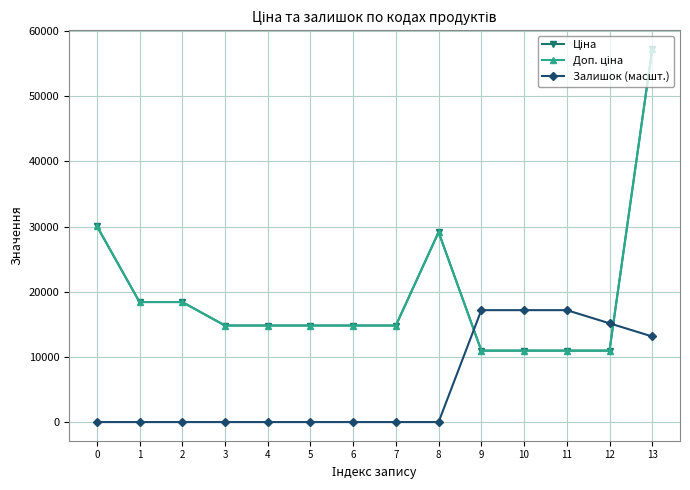

Reading left to right, what are all the values shown in this chart?

Ціна: 30102.8	18420.9	18420.9	14817.6	14817.6	14817.6	14817.6	14817.6	29152.3	10964.4	10964.4	10964.4	10964.4	57258.0
Доп. ціна: 30102.8	18420.9	18420.9	14817.6	14817.6	14817.6	14817.6	14817.6	29152.3	10964.4	10964.4	10964.4	10964.4	57258.0
Залишок (масшт.): 0.0	0.0	0.0	0.0	0.0	0.0	0.0	0.0	0.0	17177.4	17177.4	17177.4	15156.5	13135.7